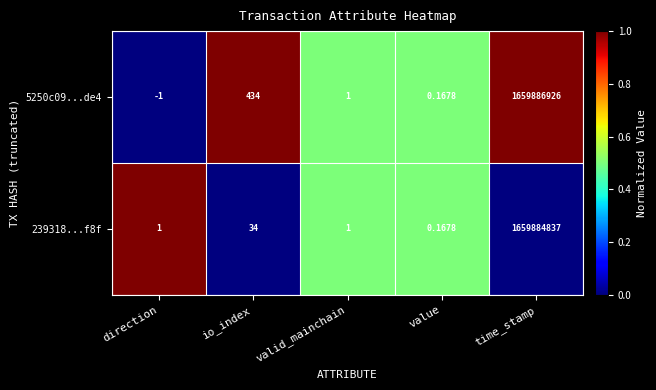

At which label is 5250c09...de4 closest to 829943462?

io_index